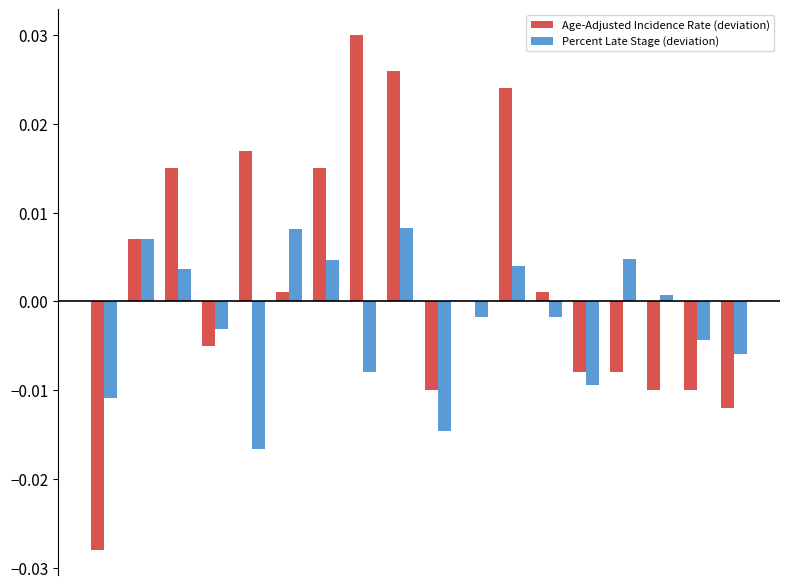

How many data points does each series have?

18